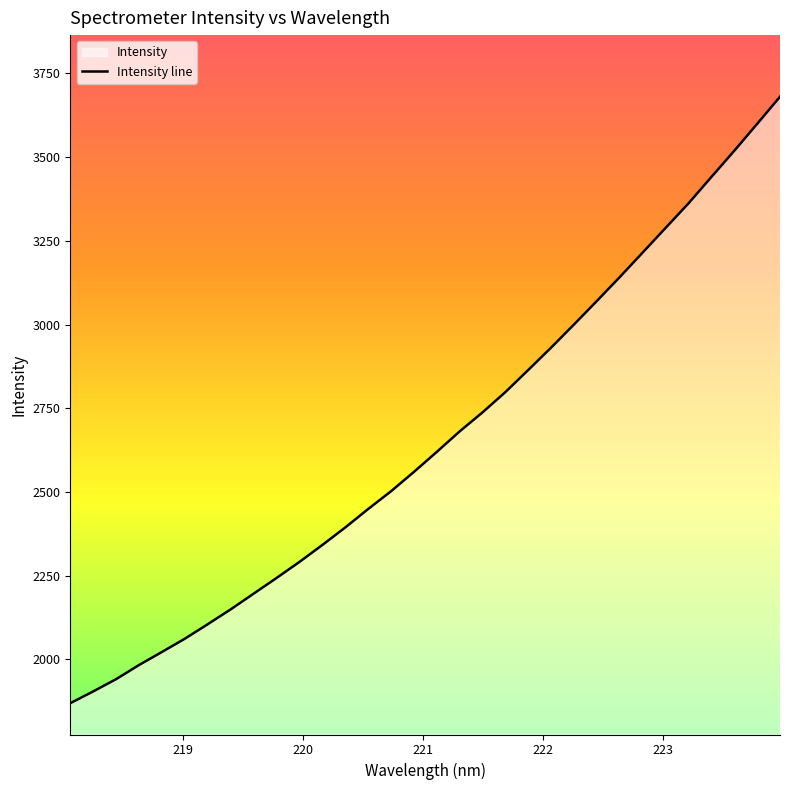

True or false: the data has more than 1 interior local peaks.

False